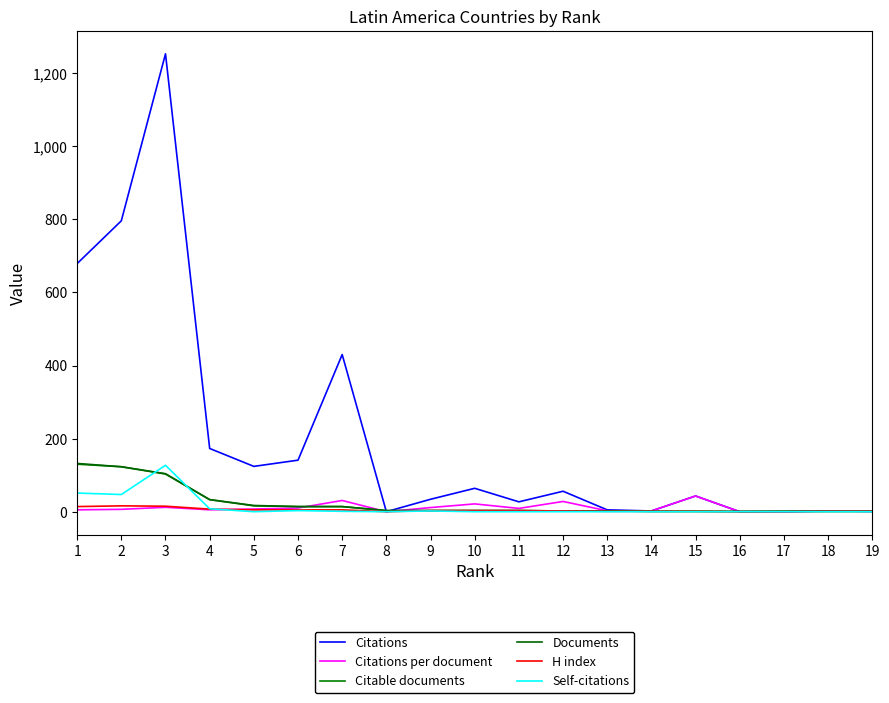

Which has a higher value, 5 or 10?

5